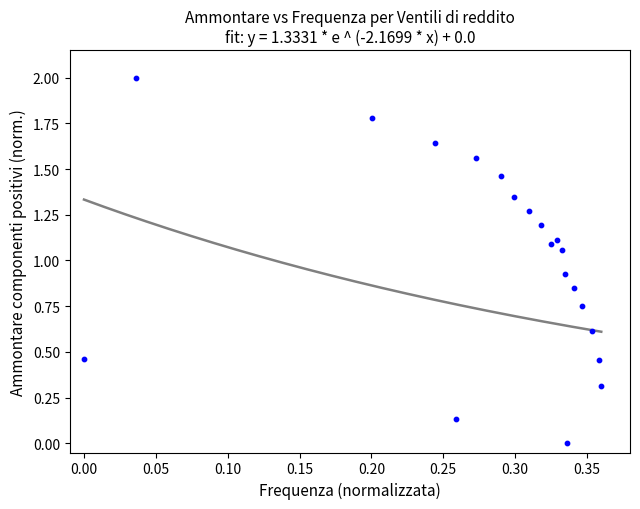

What is the range of Y values (max minus min)?

2.0